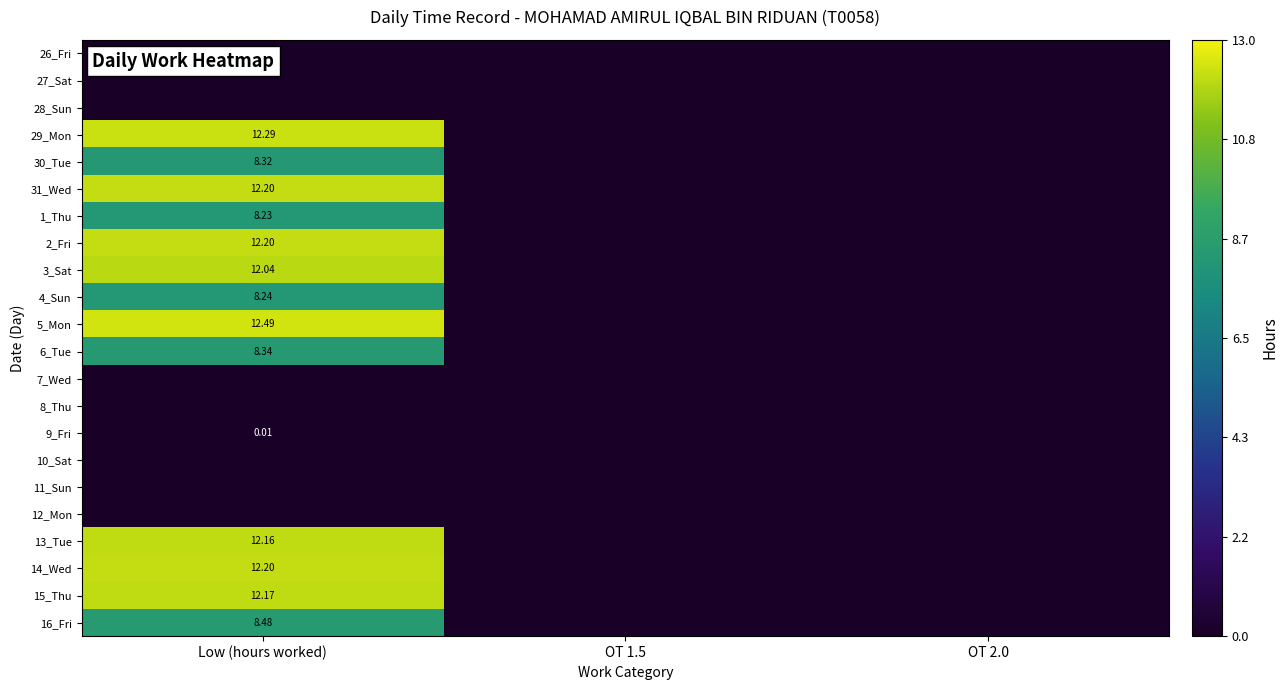

Where is 29_Mon nearest to the value 6?

OT 1.5